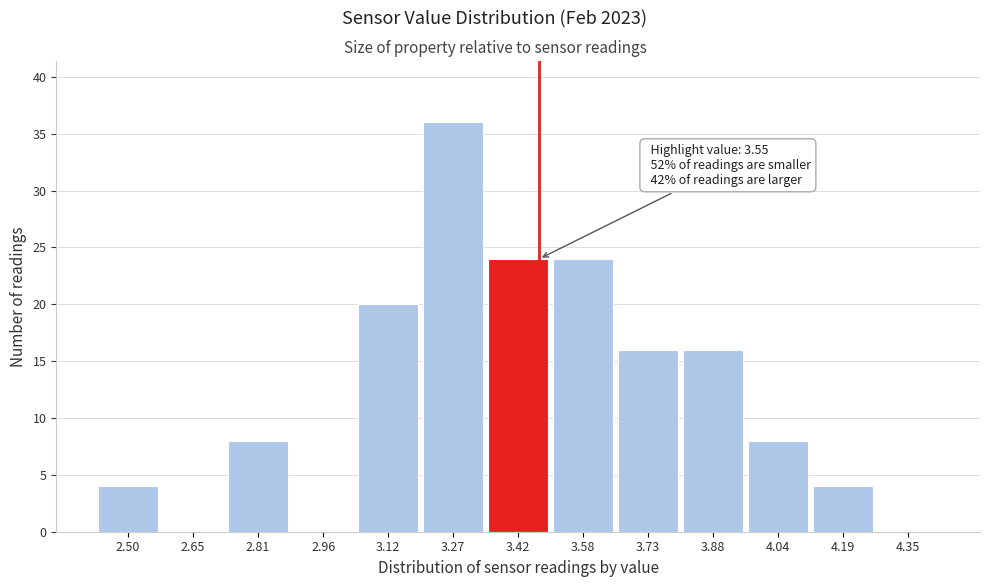

Reading right to left, what are all the values shown in this chart?

4.35=0	4.19=4	4.04=8	3.88=16	3.73=16	3.58=24	3.42=24	3.27=36	3.12=20	2.96=0	2.81=8	2.65=0	2.50=4